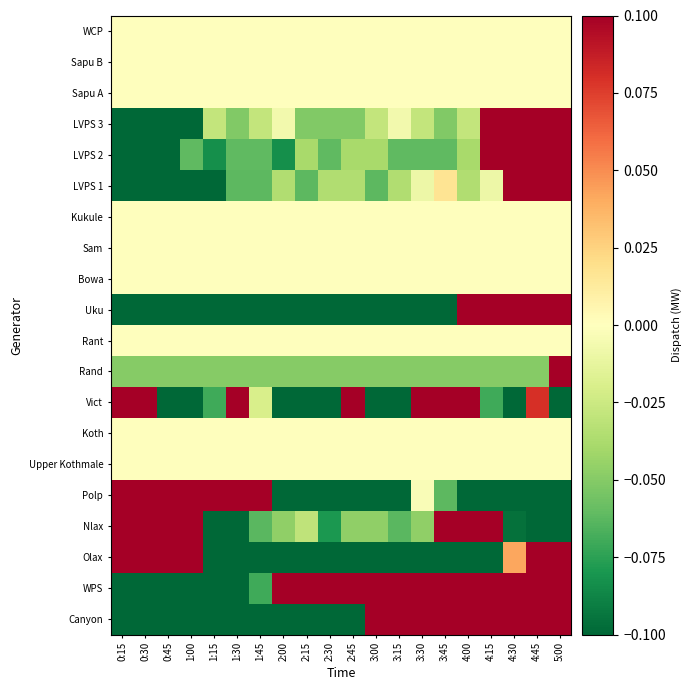

What is the spread (max minus min) of values at 3:00?

0.8